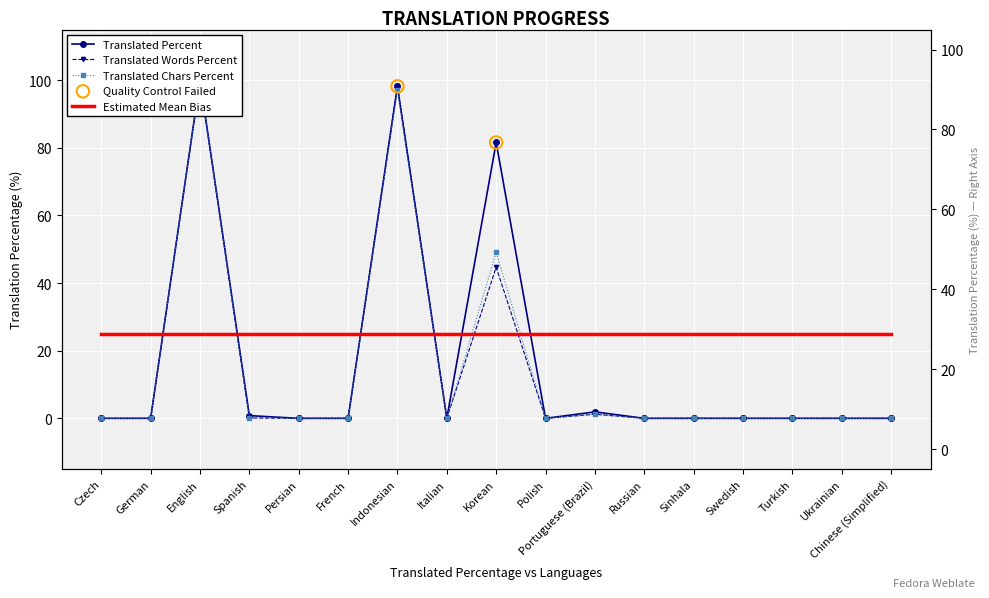

Is the value of translated_words_percent at Ukrainian greater than the value of translated_chars_percent at Persian?

No